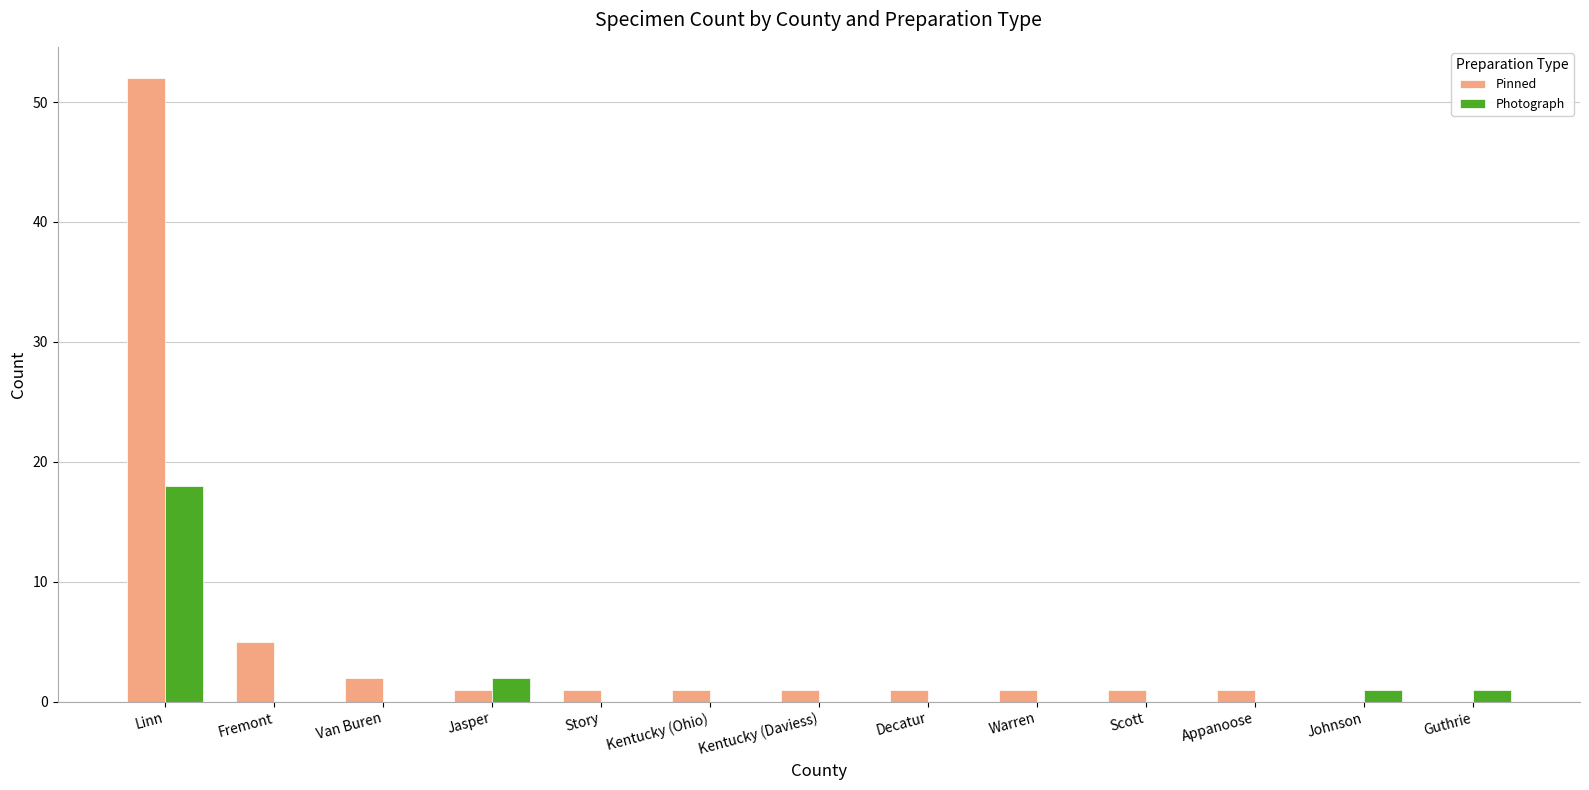

What are all the series names shown in the legend?

Pinned, Photograph